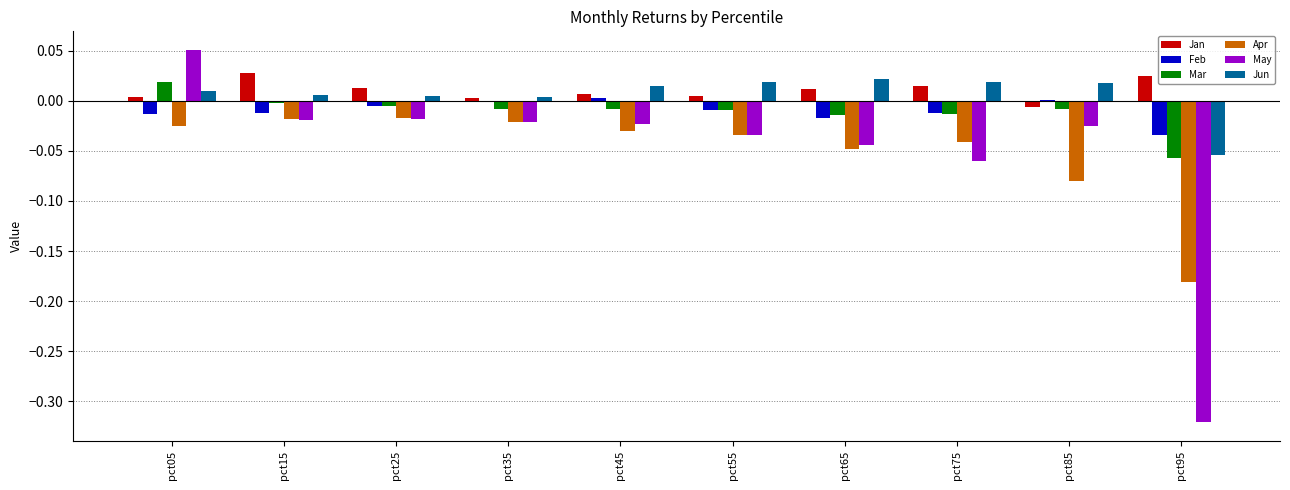

What are all the series names shown in the legend?

Jan, Feb, Mar, Apr, May, Jun